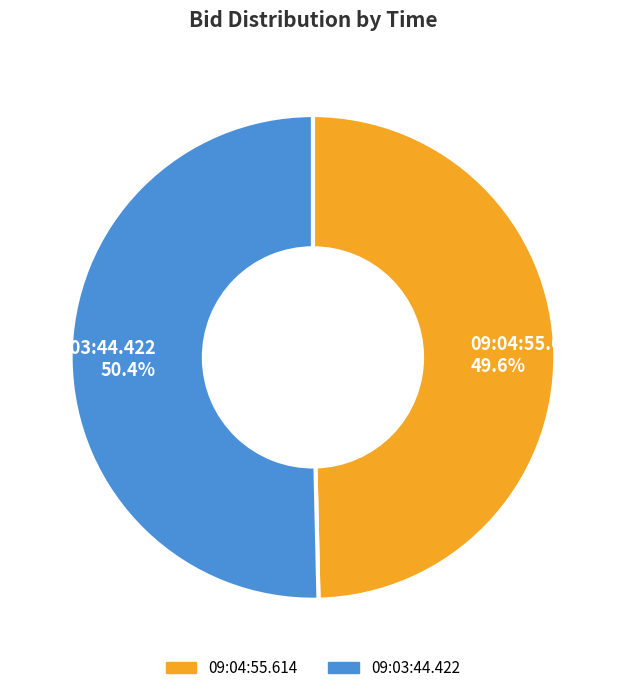

Does 09:03:44.422 account for over 50% of the chart?

Yes